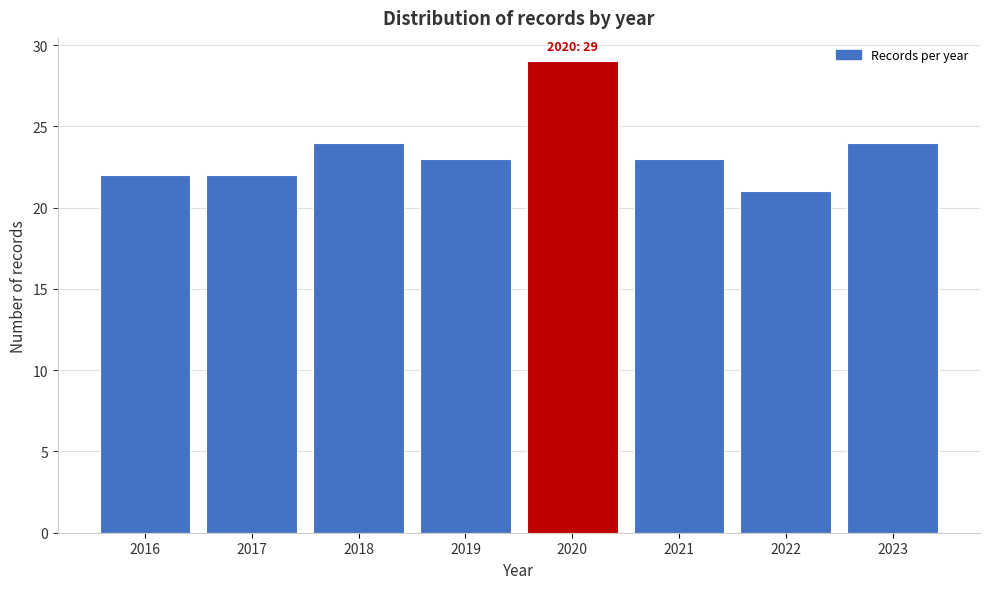

Reading left to right, transcribe all the data shown in this chart.

2016=22	2017=22	2018=24	2019=23	2020=29	2021=23	2022=21	2023=24